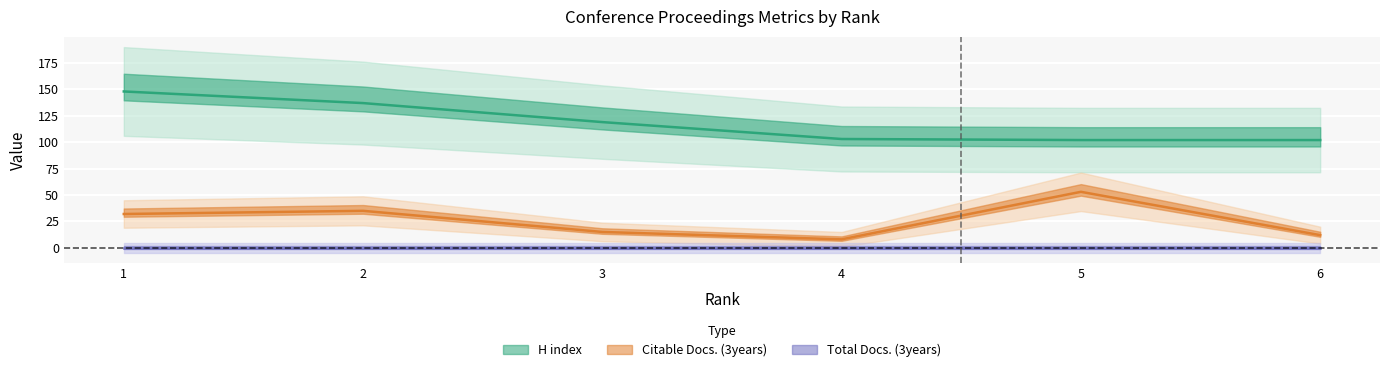

At which category is the sum across all series the highest?

1